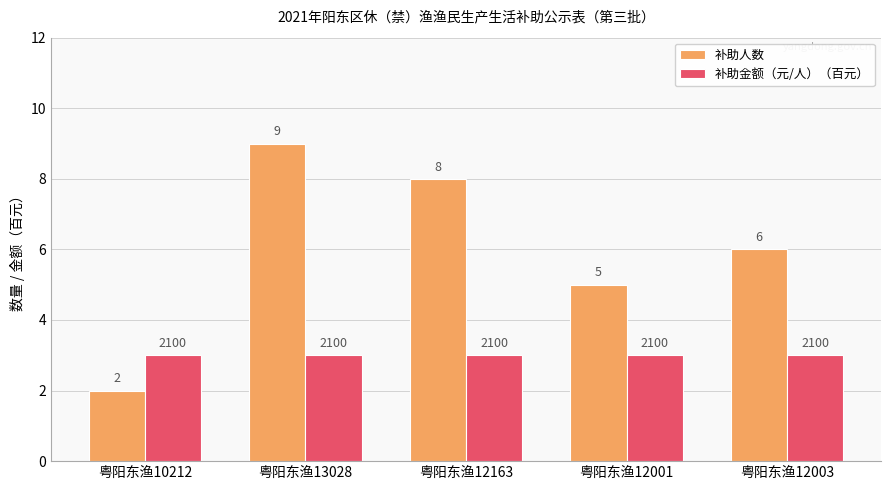

What is the spread (max minus min) of values at 粤阳东渔10212?

1